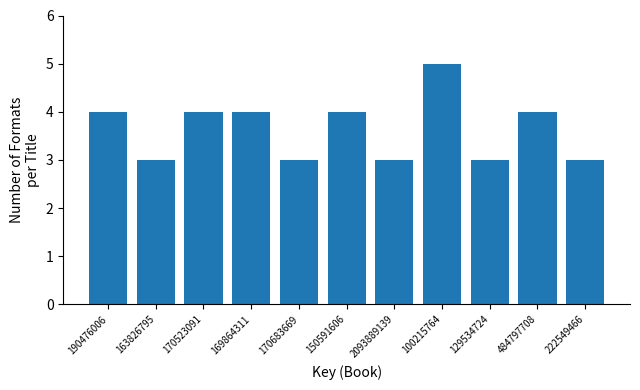

Reading left to right, extract all data points from this chart.

4	3	4	4	3	4	3	5	3	4	3